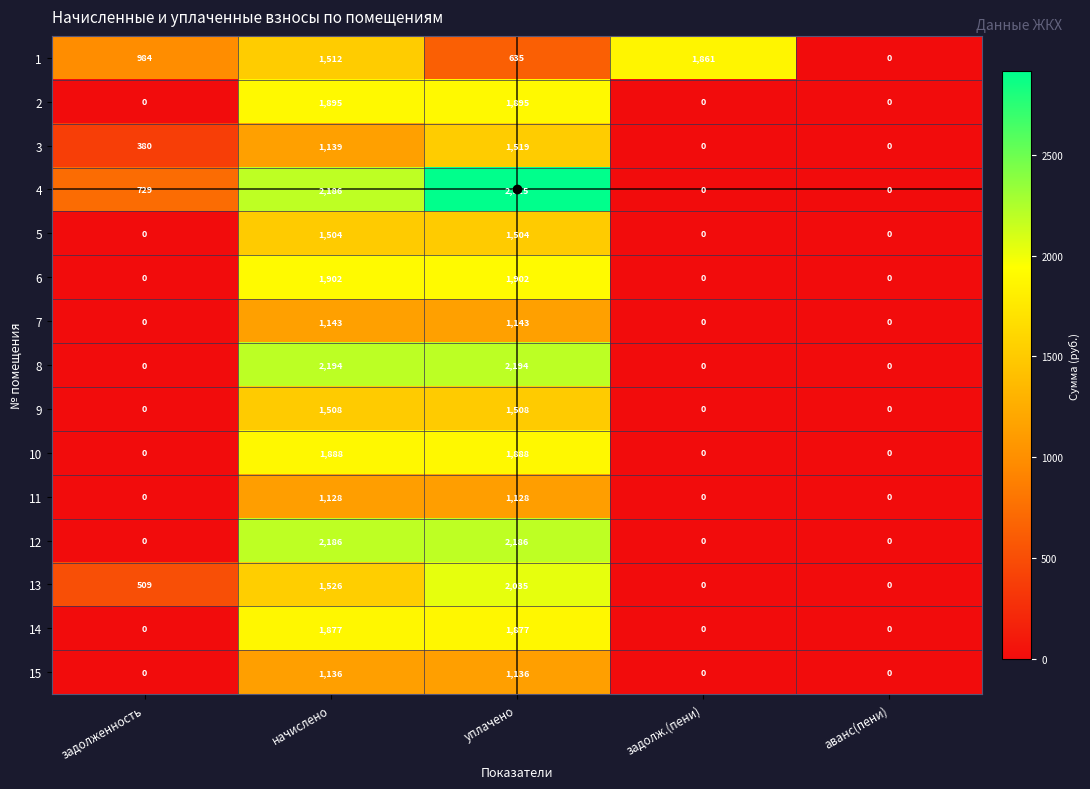

List the series in order of their peak value, highest first.

4, 8, 12, 13, 6, 2, 10, 14, 1, 3, 9, 5, 7, 15, 11